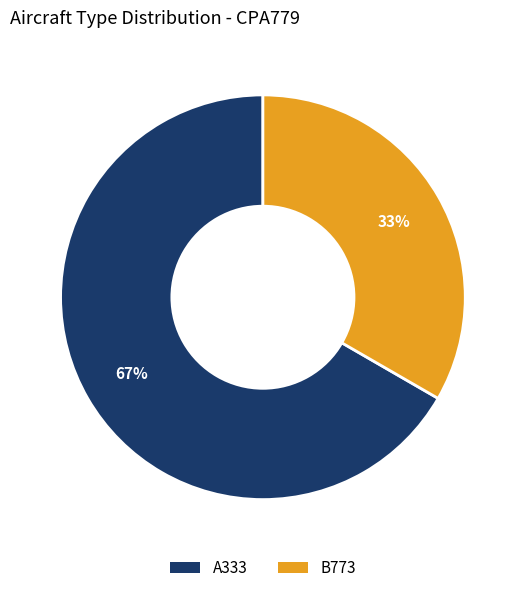

What percentage is the B773 slice, to the nearest percent?

33%